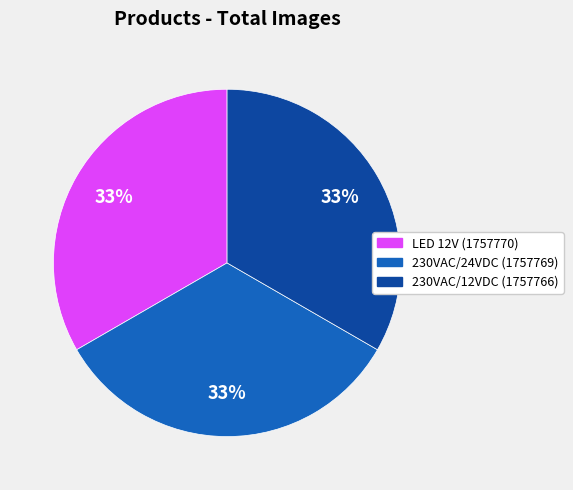

How many slices are in this pie chart?

3